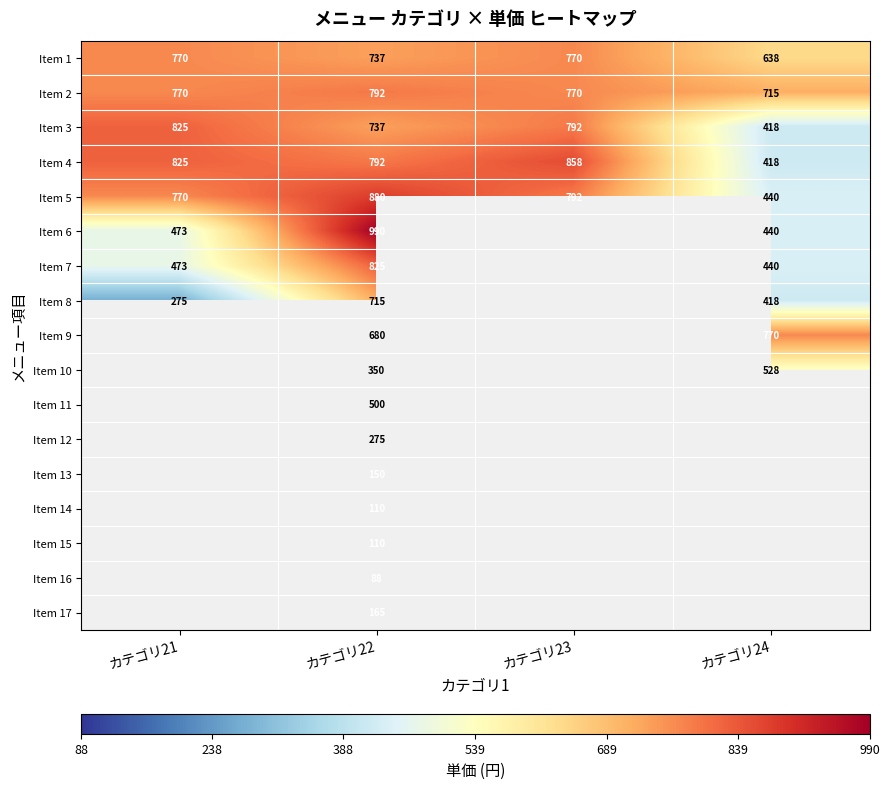

The Item 6 series shows 990 at カテゴリ22. True or false?

True